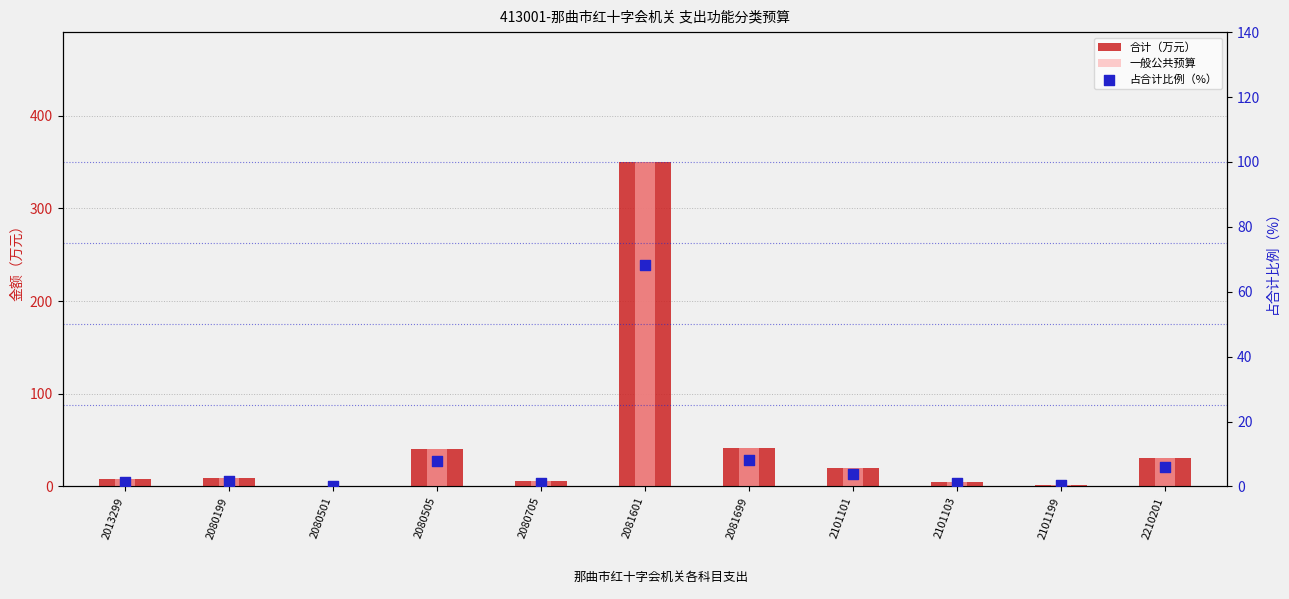

What are all the series names shown in the legend?

合计（万元）, 一般公共预算, 占合计比例（%）